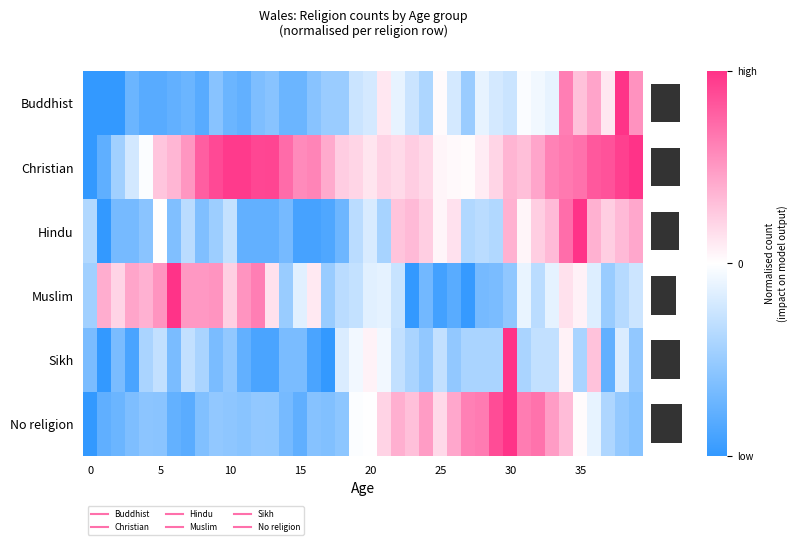

Which series has the largest range (max minus min)?

Buddhist